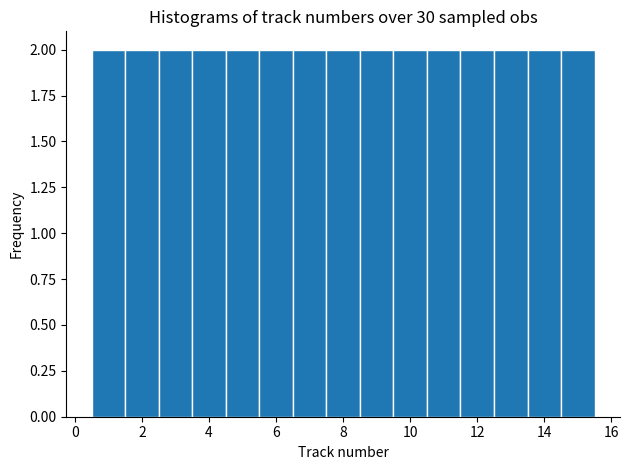

Reading left to right, transcribe this chart: for each bar, give the range it covers on the x-axis and its height. Neither the bar edges nor the heights are printed on the chart, so give them approximately, as read against the axes.

0.5 to 1.5: 2
1.5 to 2.5: 2
2.5 to 3.5: 2
3.5 to 4.5: 2
4.5 to 5.5: 2
5.5 to 6.5: 2
6.5 to 7.5: 2
7.5 to 8.5: 2
8.5 to 9.5: 2
9.5 to 10.5: 2
10.5 to 11.5: 2
11.5 to 12.5: 2
12.5 to 13.5: 2
13.5 to 14.5: 2
14.5 to 15.5: 2